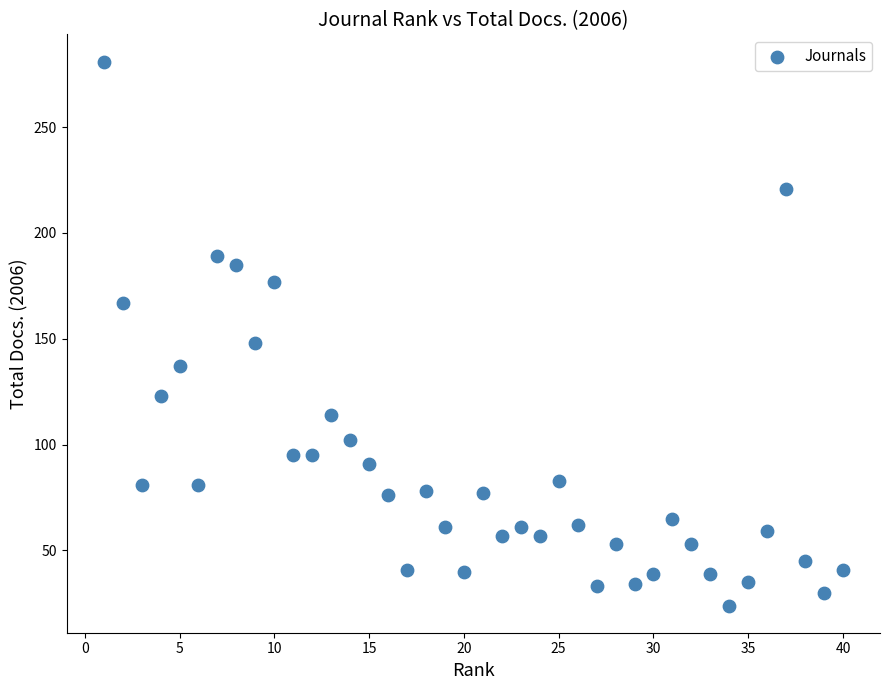

What Y value in the scatter plot is closest to 152?

148